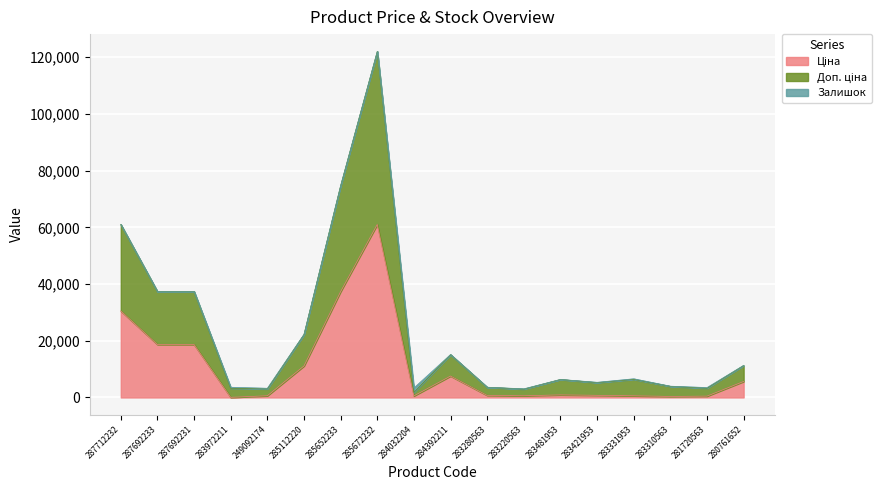

At which category is the sum across all series the highest?

285672232